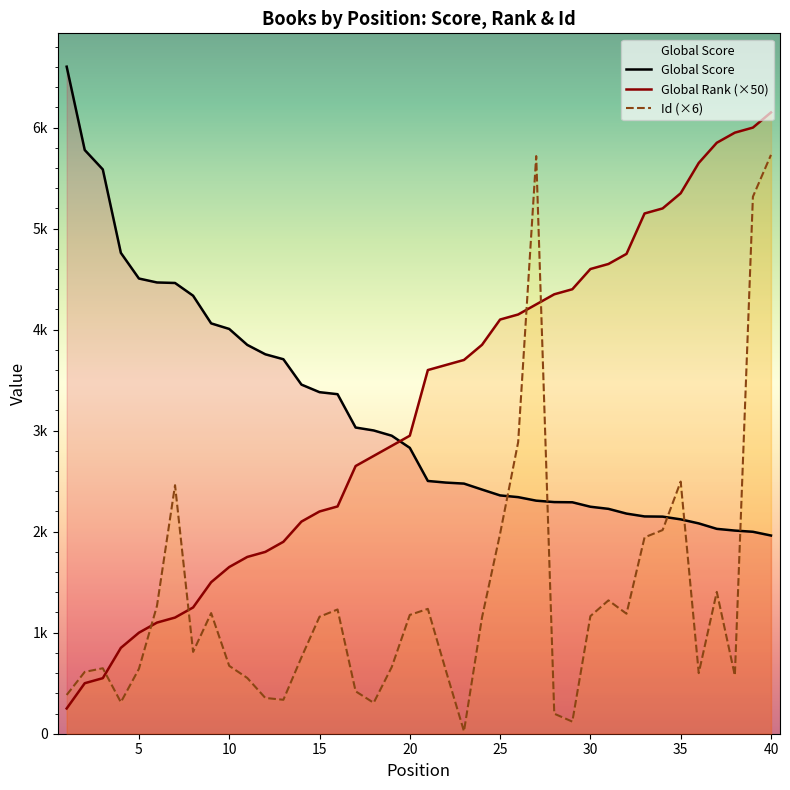

How many interior local peaks does the Id series have?

9